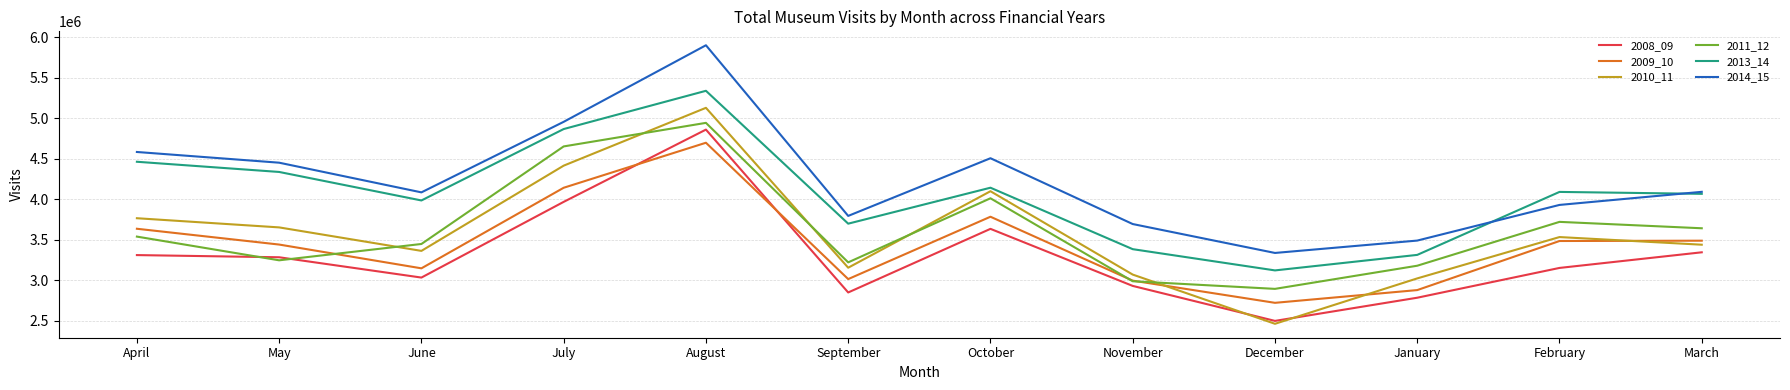

Read the 2014_15 value at December, to the nearest 50.

3338700